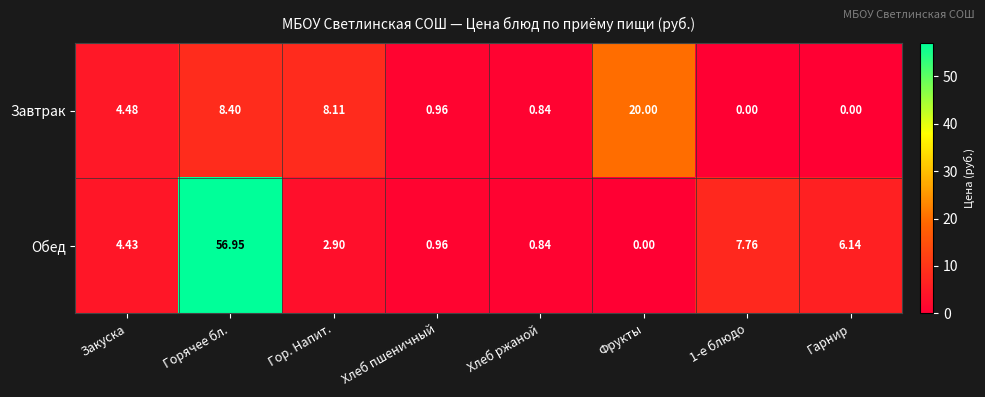

How many positive values does the Обед series have?

7